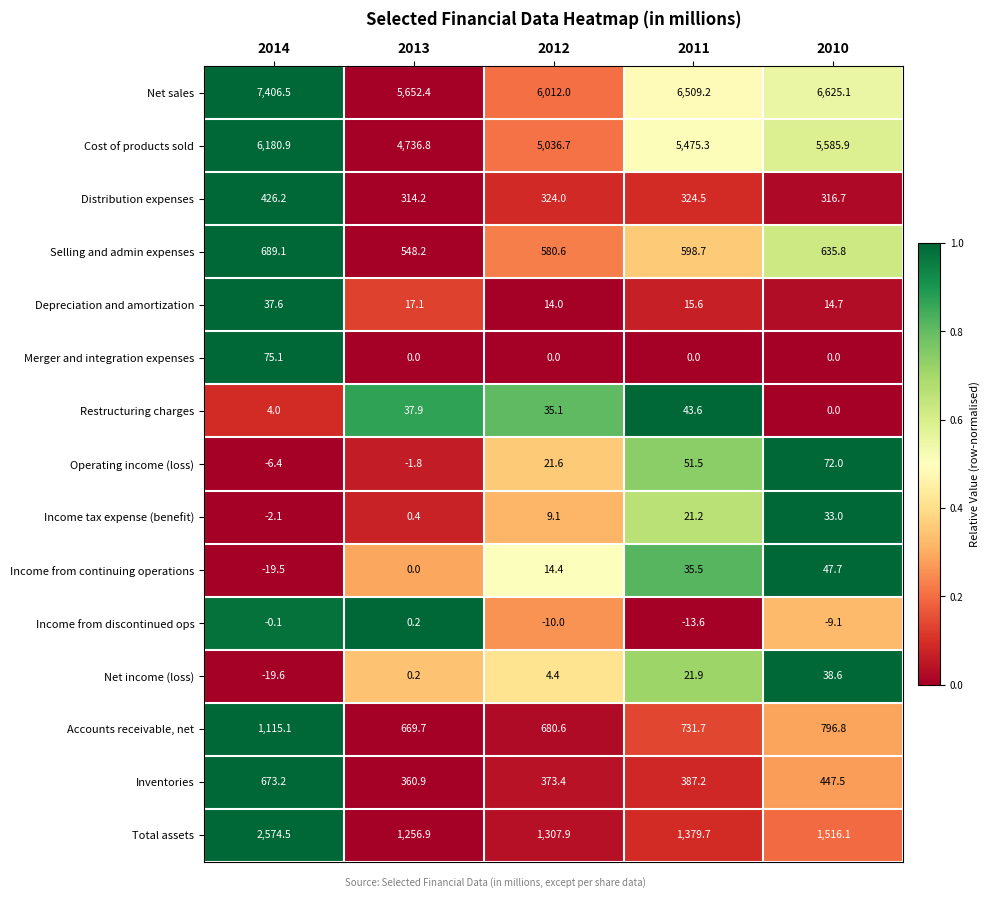

The Depreciation and amortization series shows 4.3 at 2010. True or false?

False